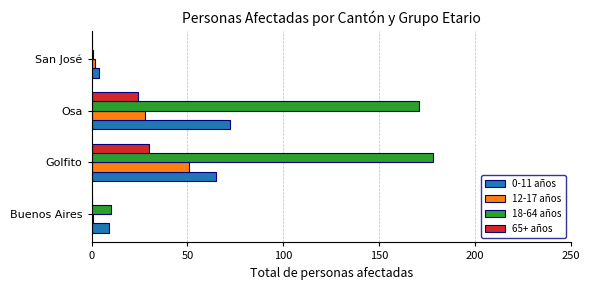

The value of 65+ años at San José is 0. True or false?

True